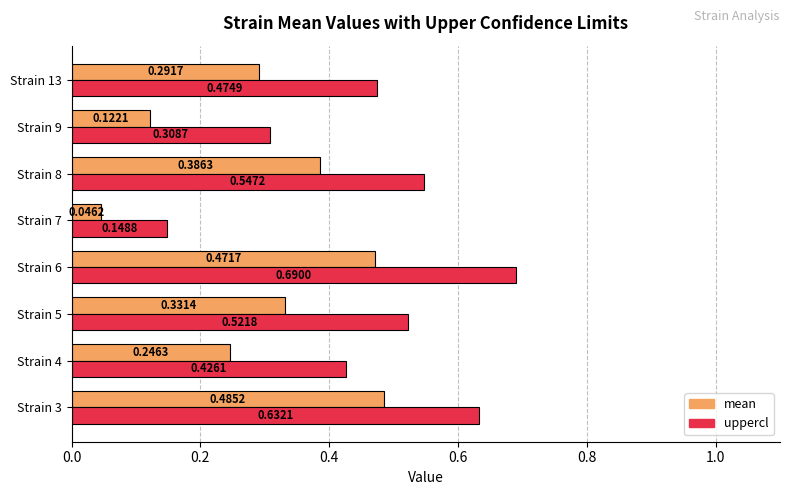

At Strain 3, list the series in order from largest to smallest.

uppercl, mean